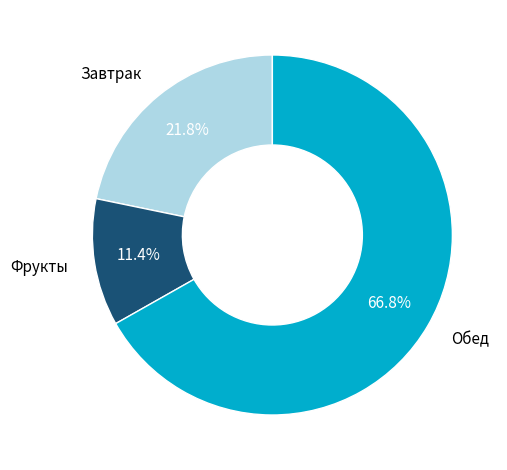

Is there any slice that represents more than half of the pie?

Yes